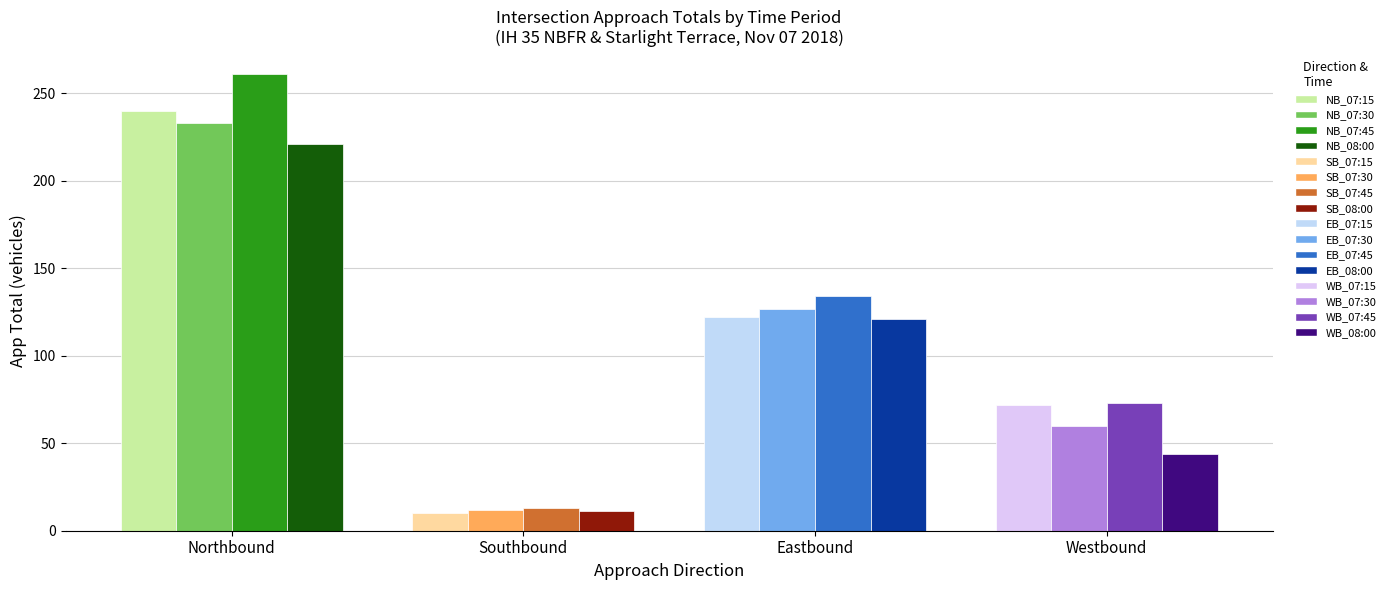

What is the sum of the Westbound values at 07:30 and 07:45?

133